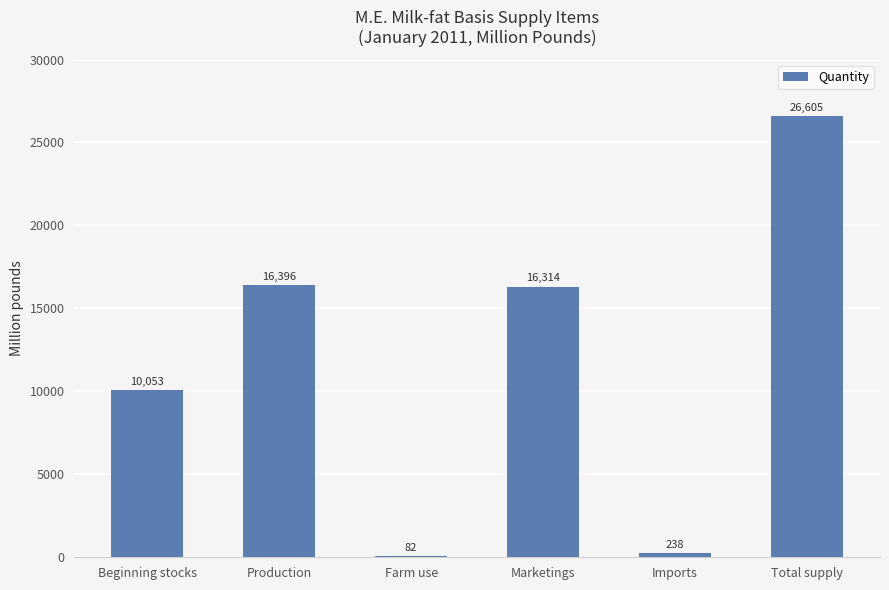

What is the maximum value shown in the chart?

26605.4